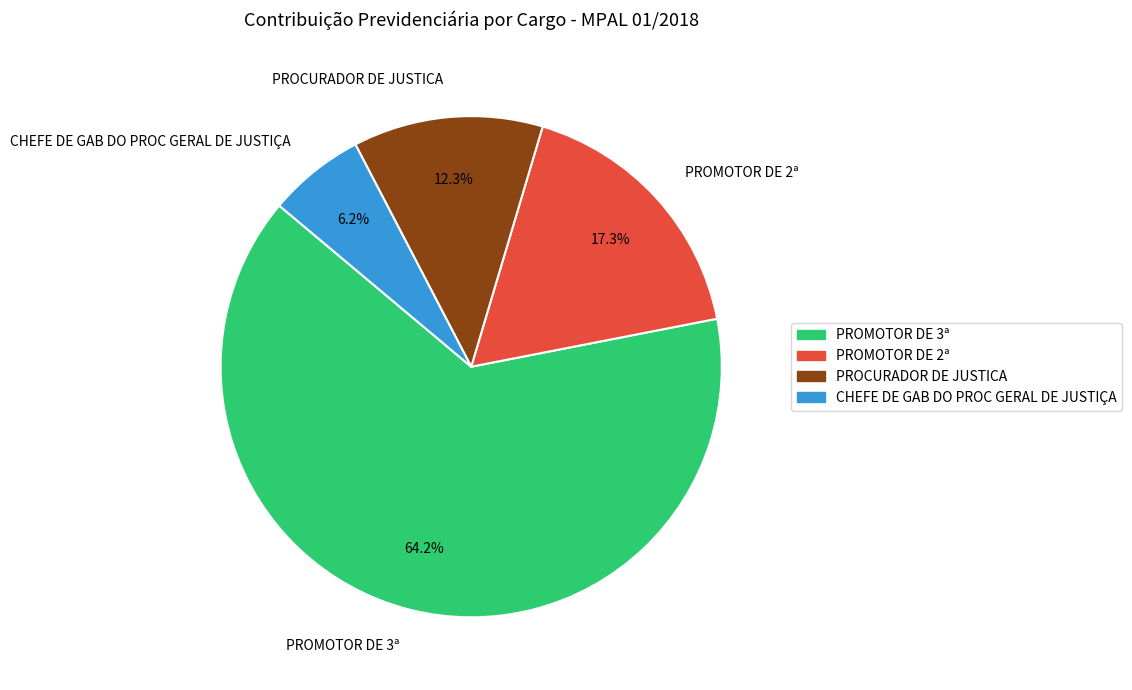

To the nearest percent, what is the difference between the largest and smallest slice percentages?

58%